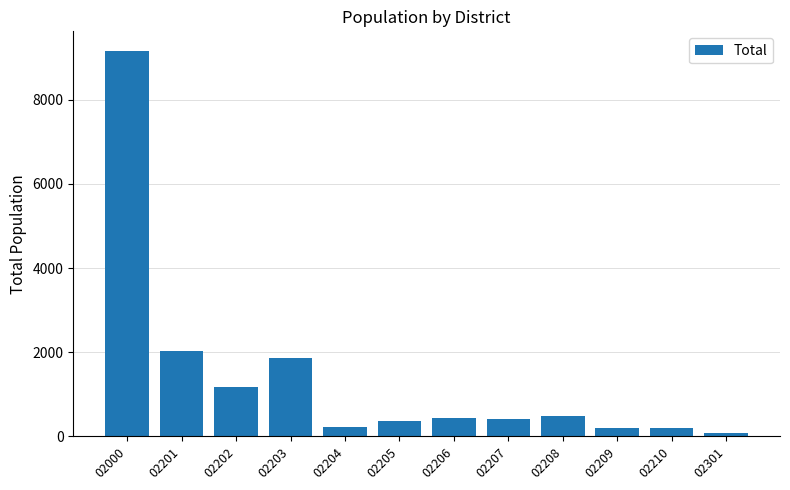

What is the maximum value shown in the chart?

9168